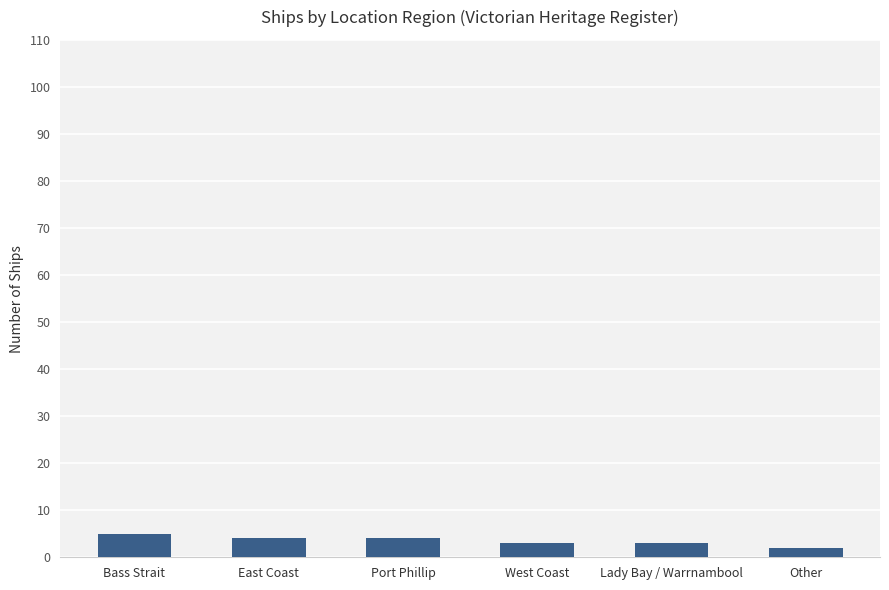

What position from the left is West Coast?

4